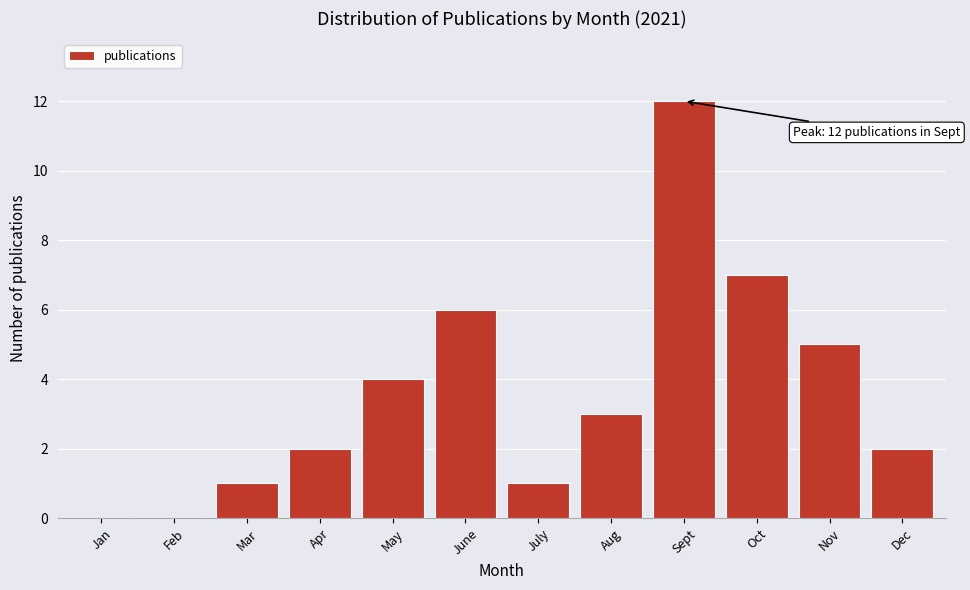

Reading right to left, list all the values displayed in this chart.

Dec=2	Nov=5	Oct=7	Sept=12	Aug=3	July=1	June=6	May=4	Apr=2	Mar=1	Feb=0	Jan=0